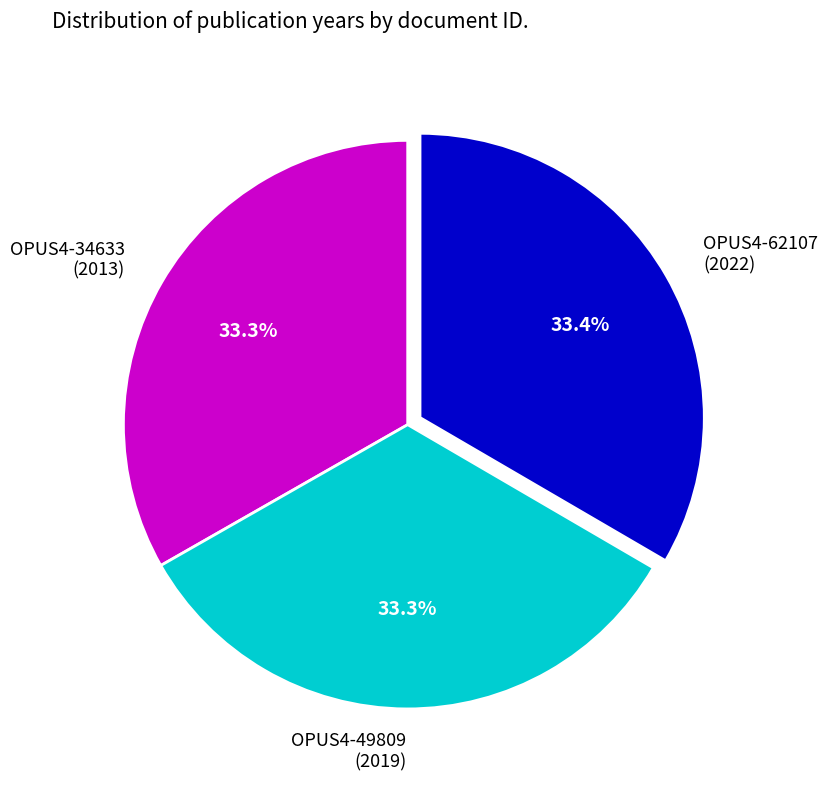

Does OPUS4-49809 (2019) represent more than half of the total?

No